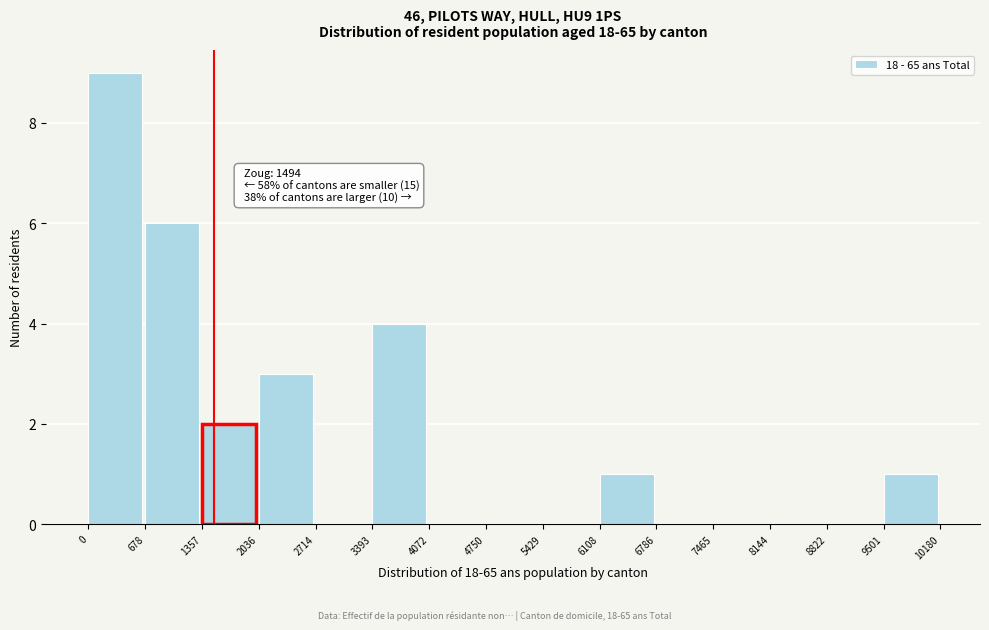

Which range on the x-axis has the tallest bar?

0 to 678